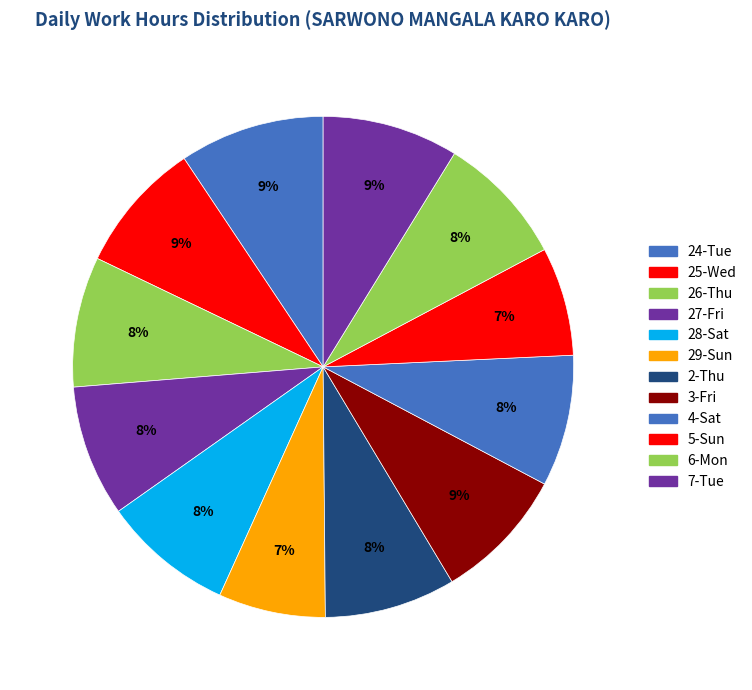

Rank the categories by value from lowest to highest.

29-Sun, 5-Sun, 26-Thu, 28-Sat, 2-Thu, 6-Mon, 27-Fri, 4-Sat, 25-Wed, 3-Fri, 7-Tue, 24-Tue